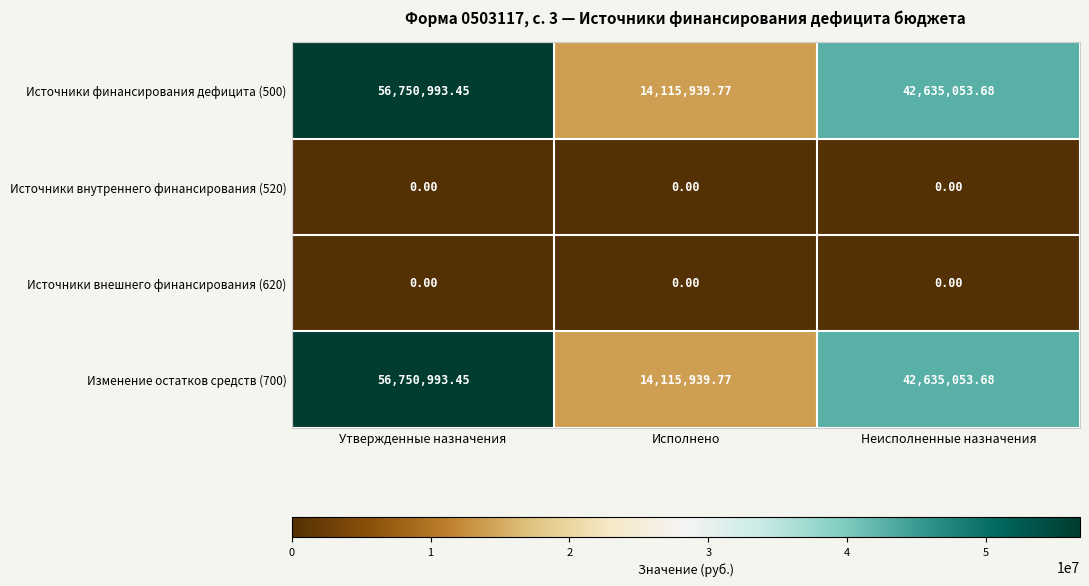

What is the difference between the highest and lowest values at Утвержденные назначения?

56750993.5